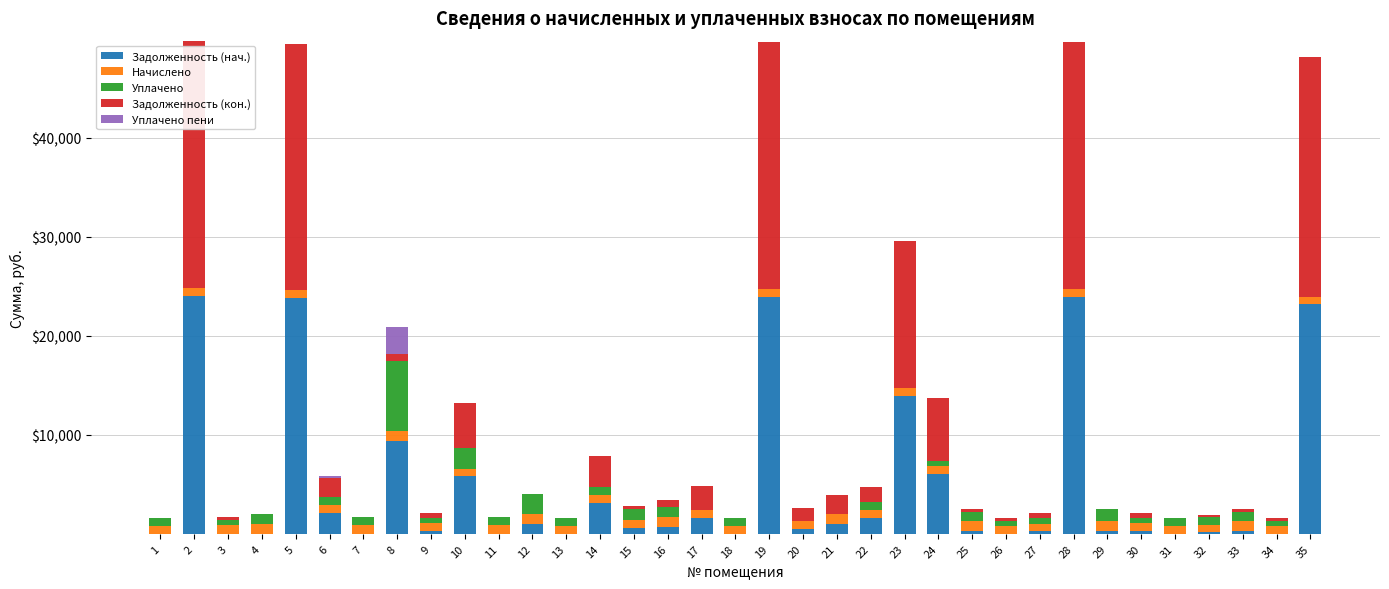

True or false: Начислено has a value of 784.5 at 6.

True